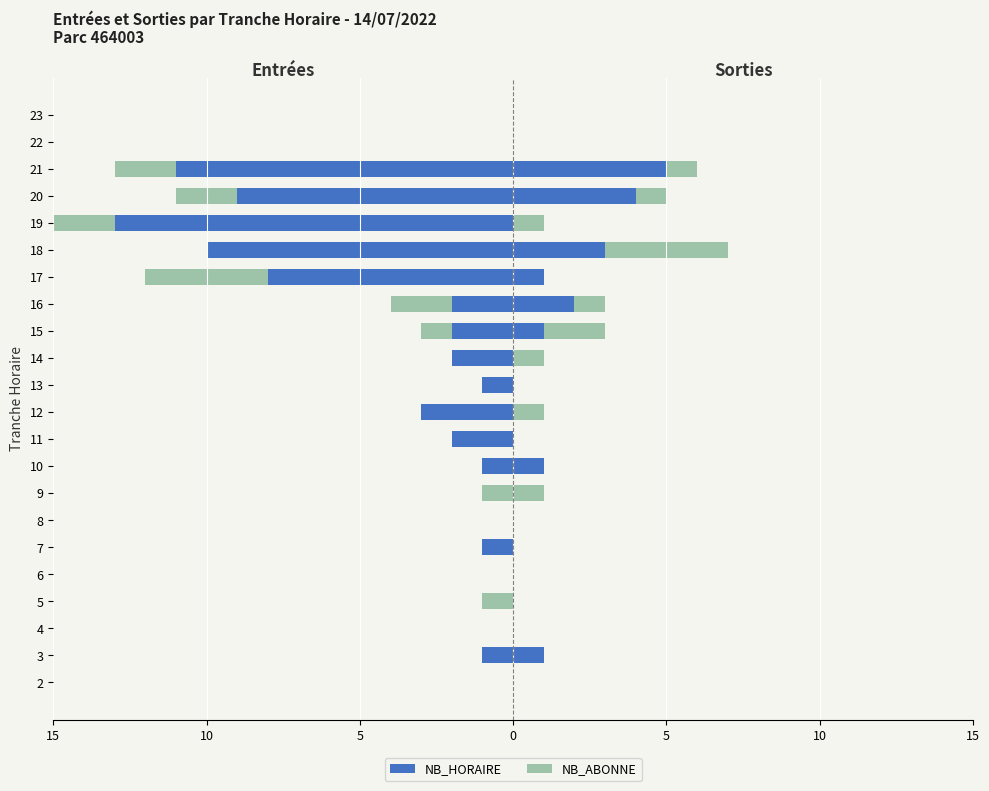

Count the NB_ABONNE (Entrées) values in the range -1 to 0.

17